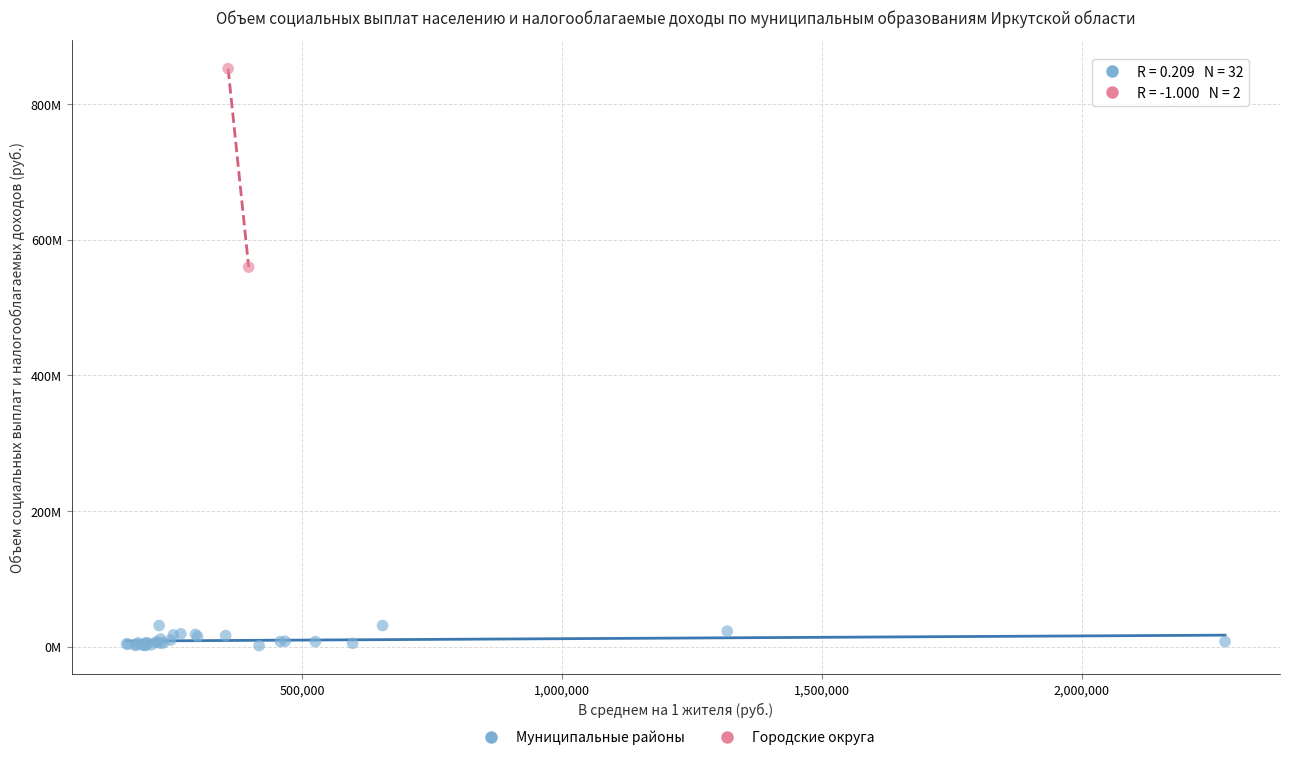

What are all the series names shown in the legend?

Муниципальные районы, Городские округа